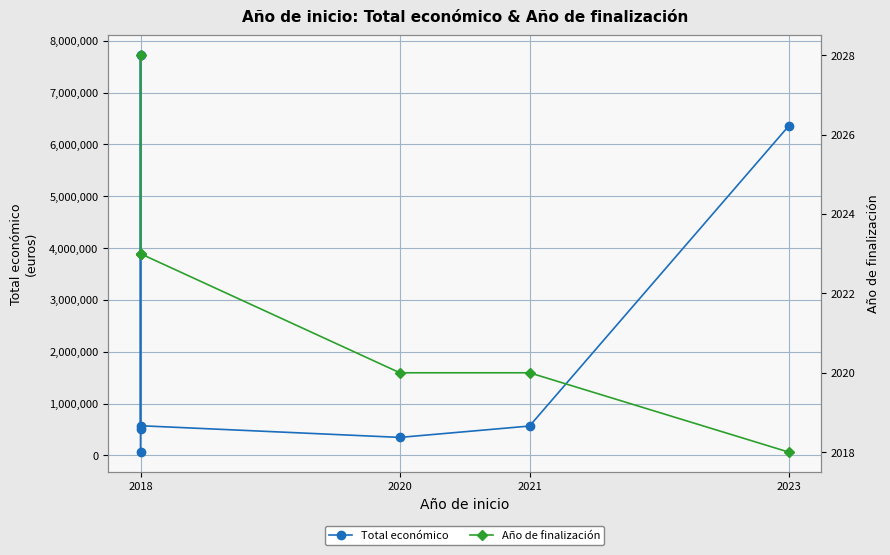

What position from the right is 6?

1